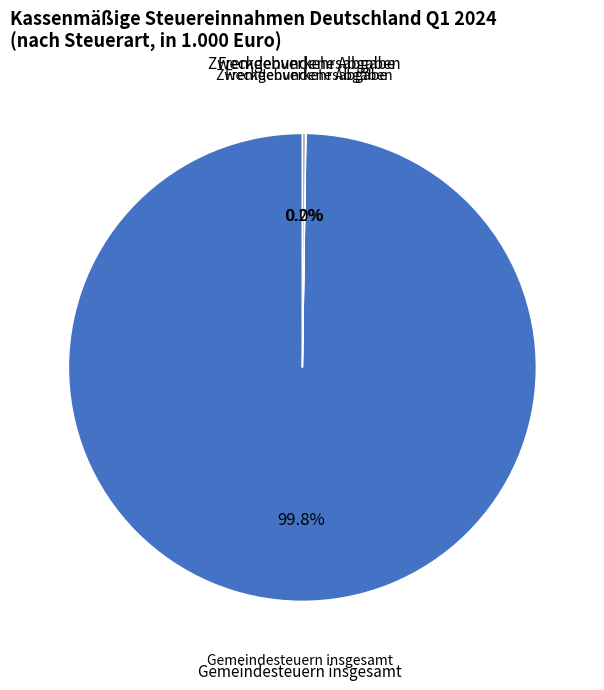

What is the largest slice in the pie chart?

Gemeindesteuern insgesamt